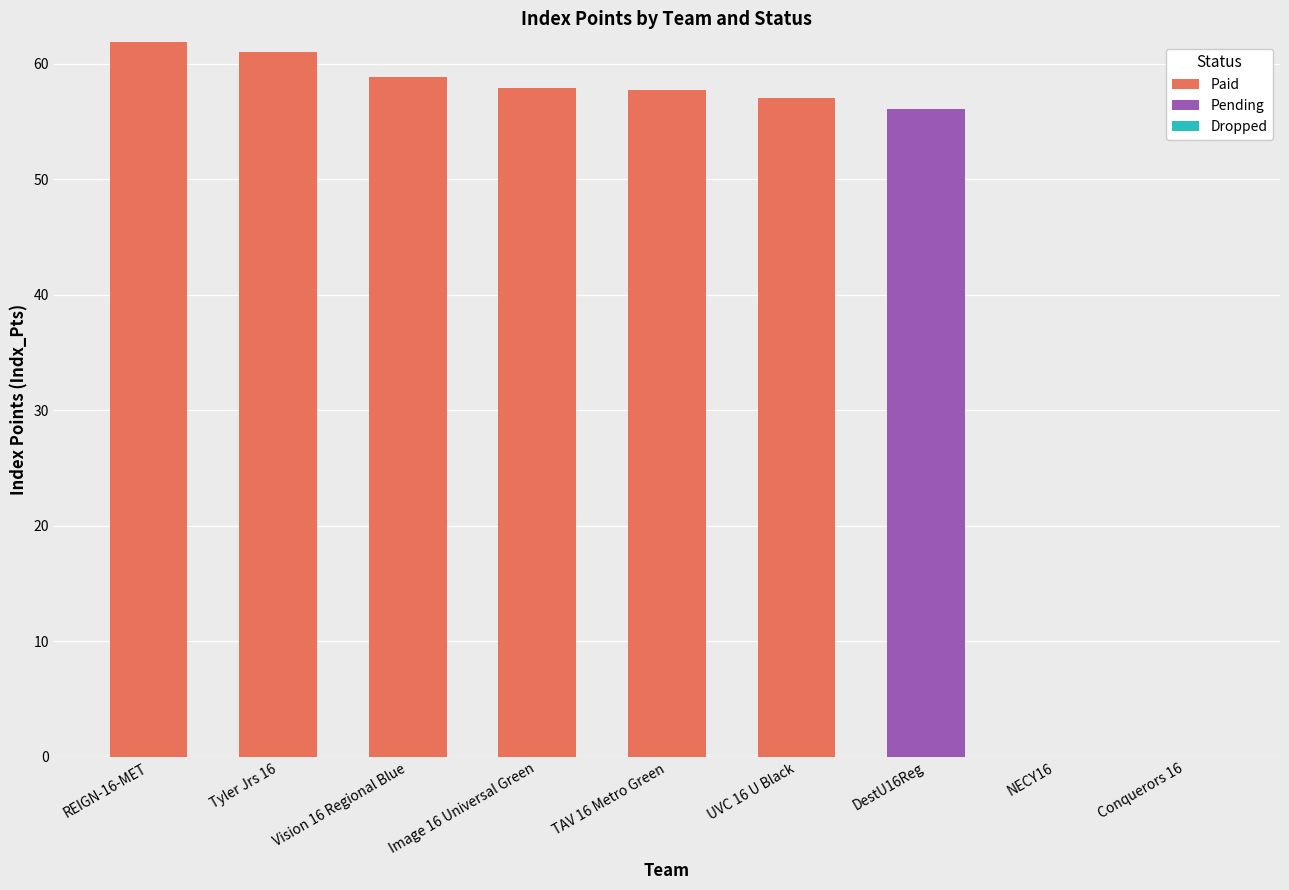

The value of Paid at Tyler Jrs 16 is 61.1. True or false?

True